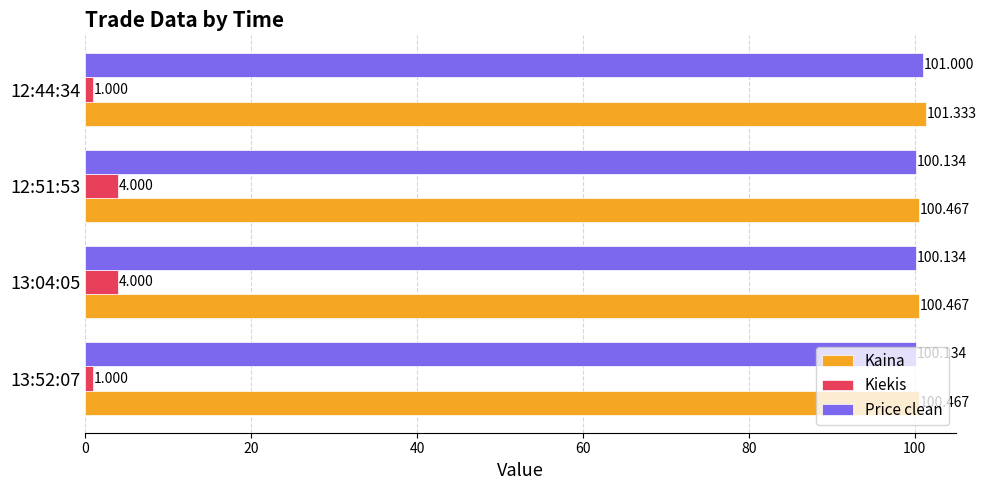

What is the sum of all Price clean values?

401.4